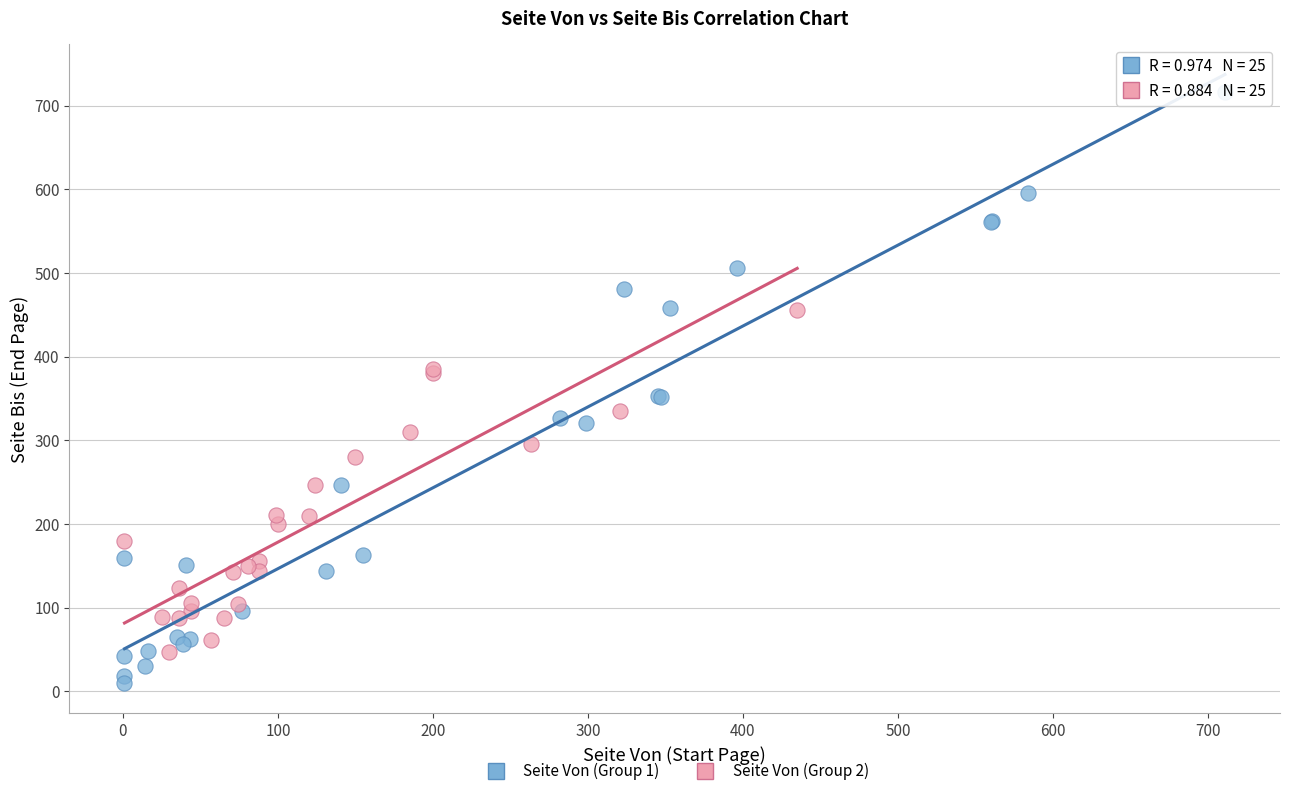

Which series contains the highest Y value?

Seite Von (Group 1)